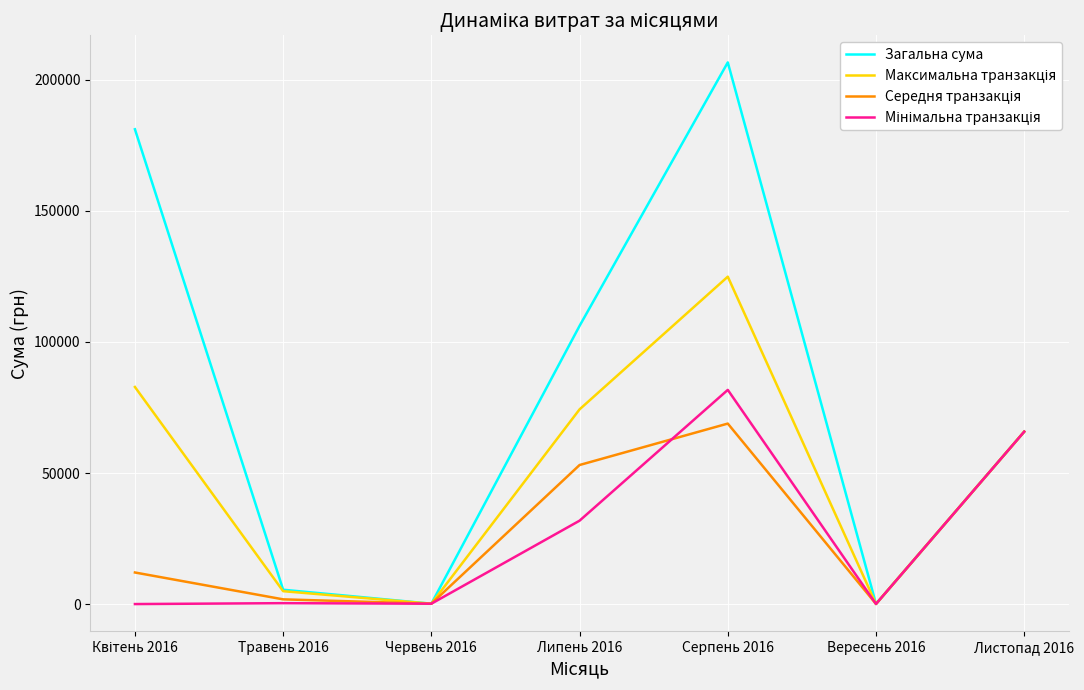

What is the total value across all series at Листопад 2016?

263162.2